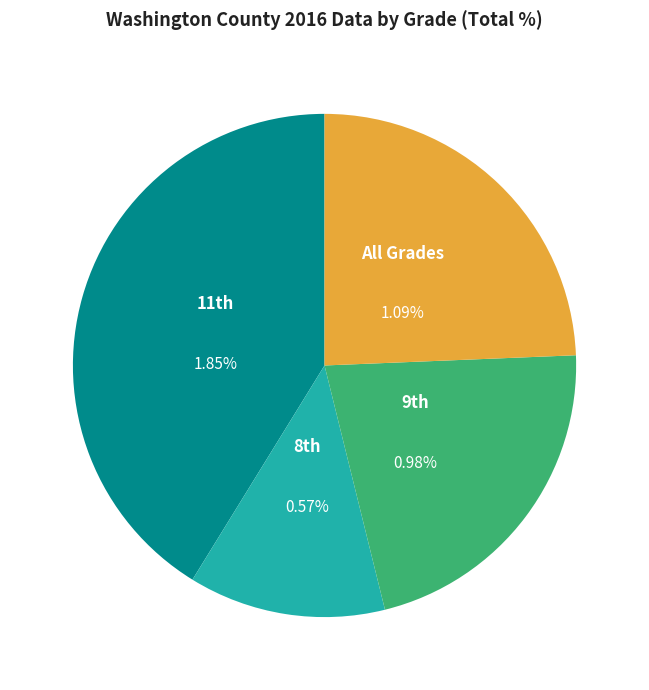

To the nearest percent, what is the average slice percentage?

25%